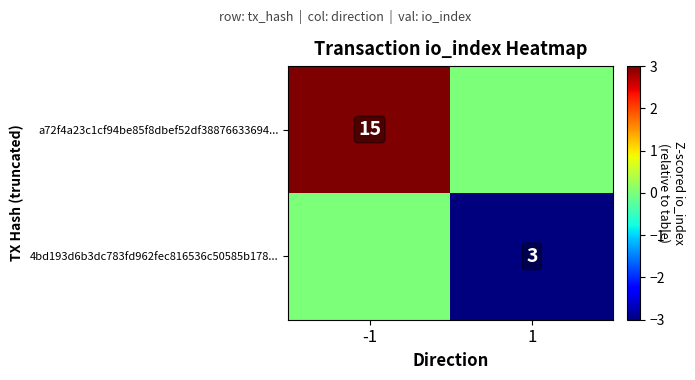

Is it true that 4bd193d6b3dc783fd962fec816536c50585b178... equals 3 at 1?

True